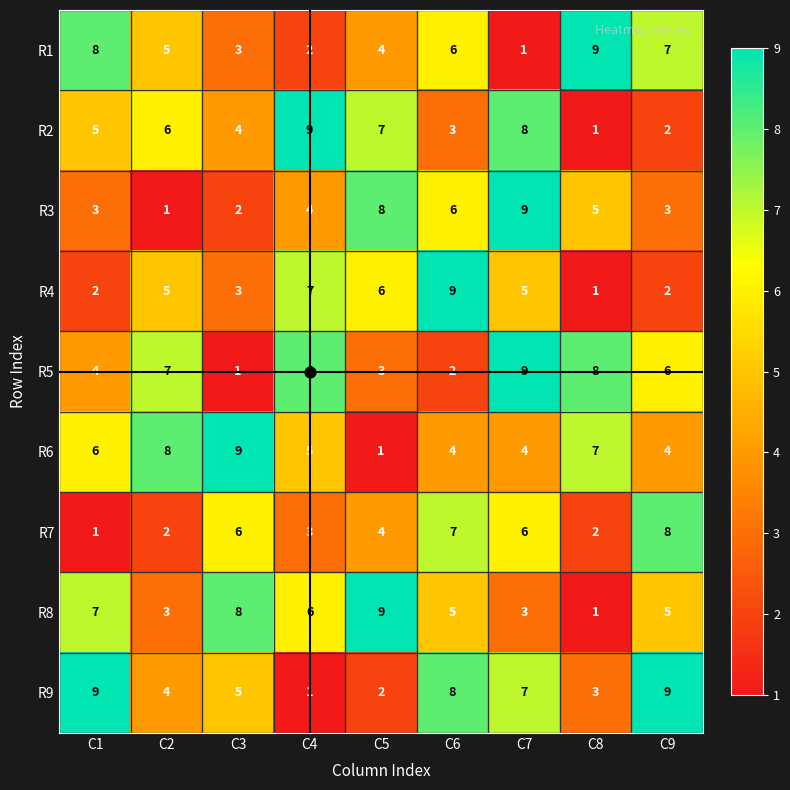

At which category is the sum across all series the highest?

C7